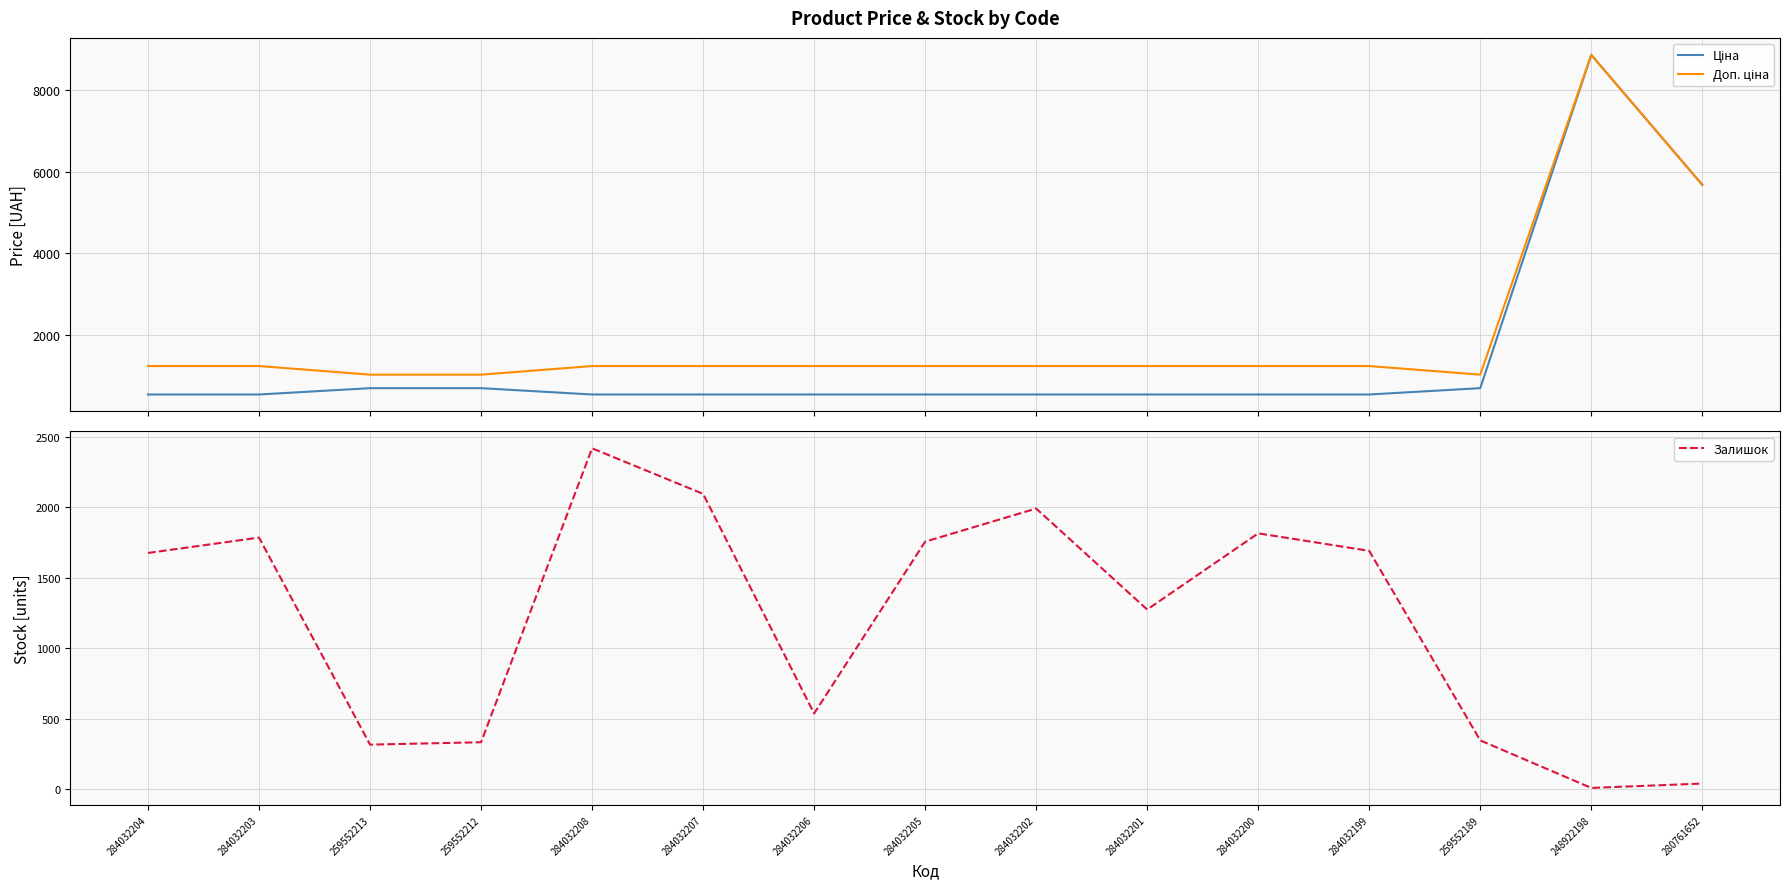

Count the number of categories in the chart.

15